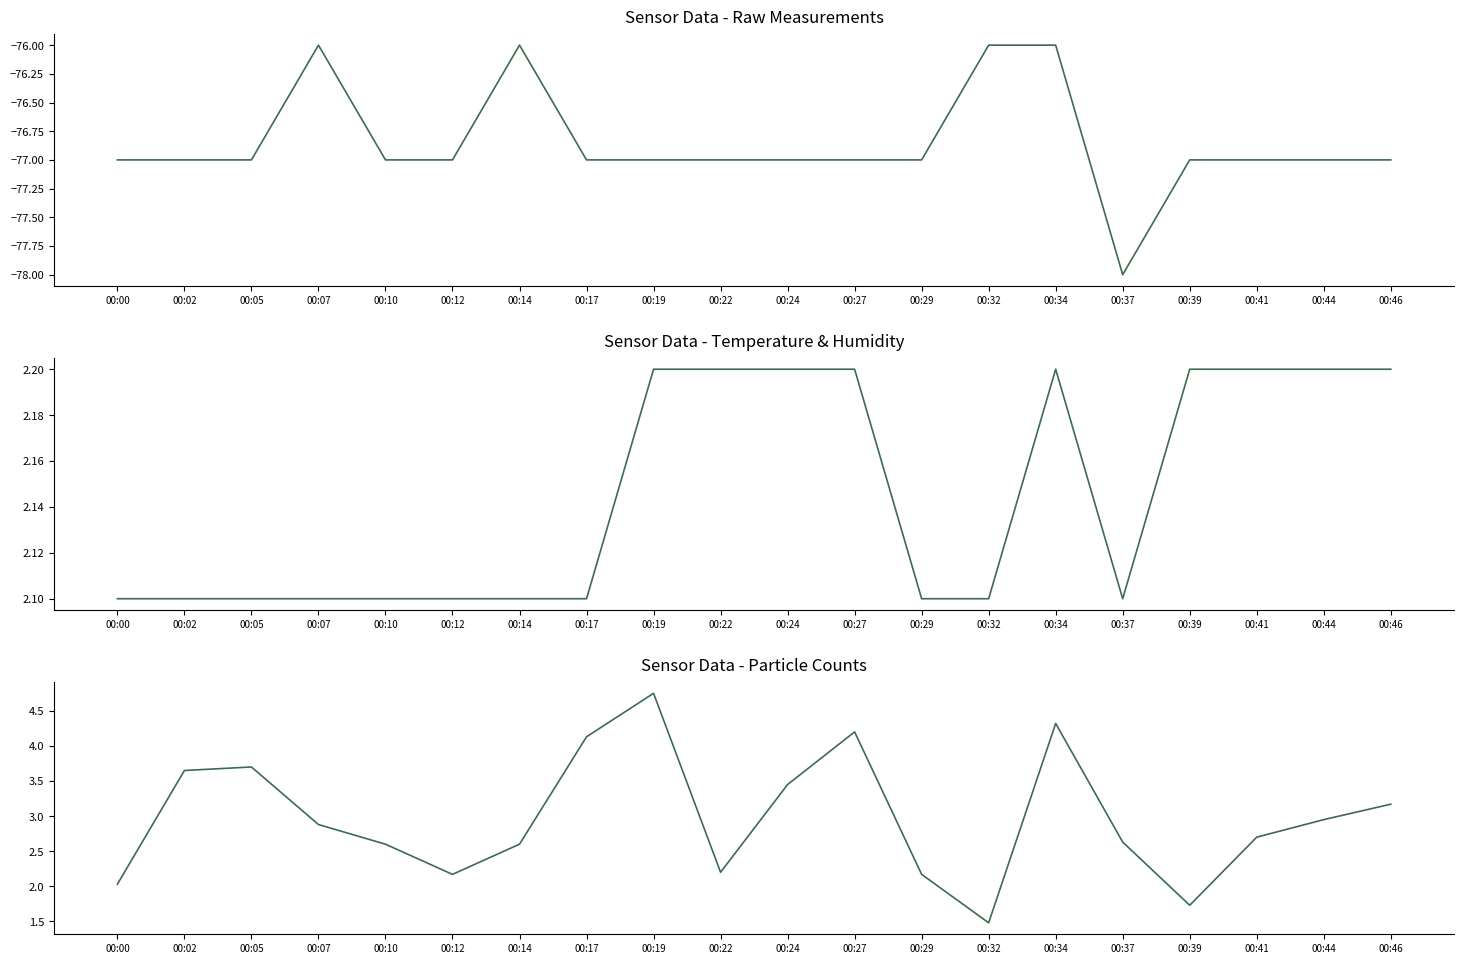

True or false: SDS_P1 and Signal intersect in this chart.

False